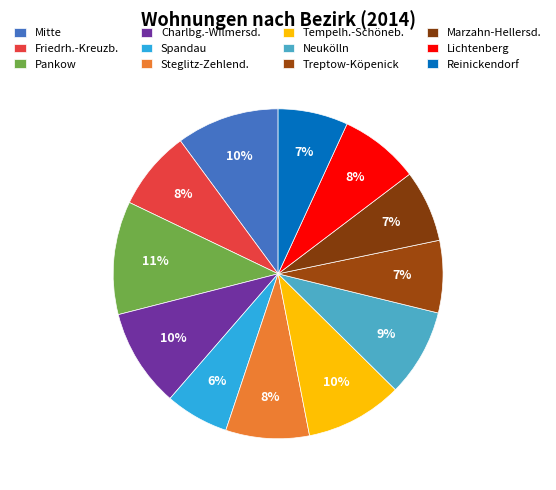

To the nearest percent, what is the combined percentage of Neukölln and Spandau?

15%